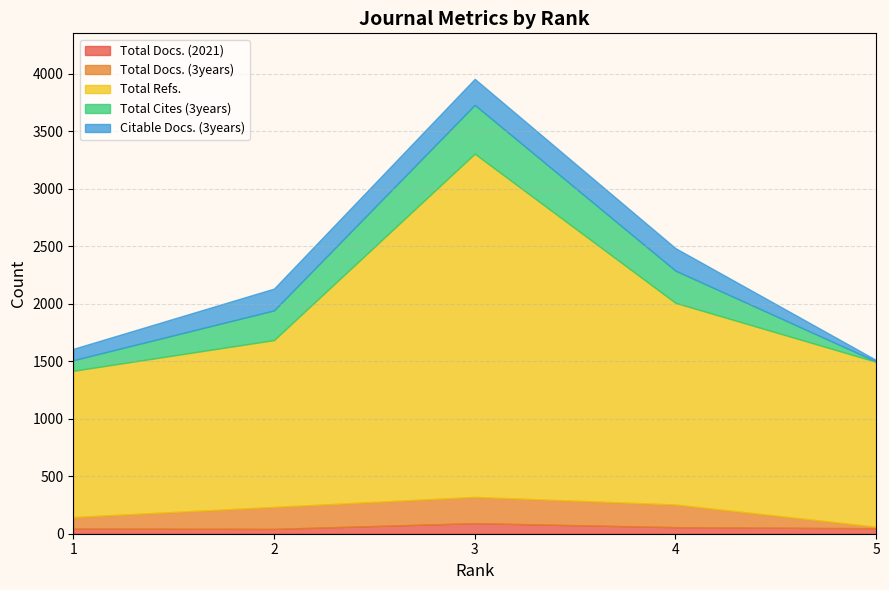

What is the value of the Total Docs. (3years) point at the 2nd from the left?

197